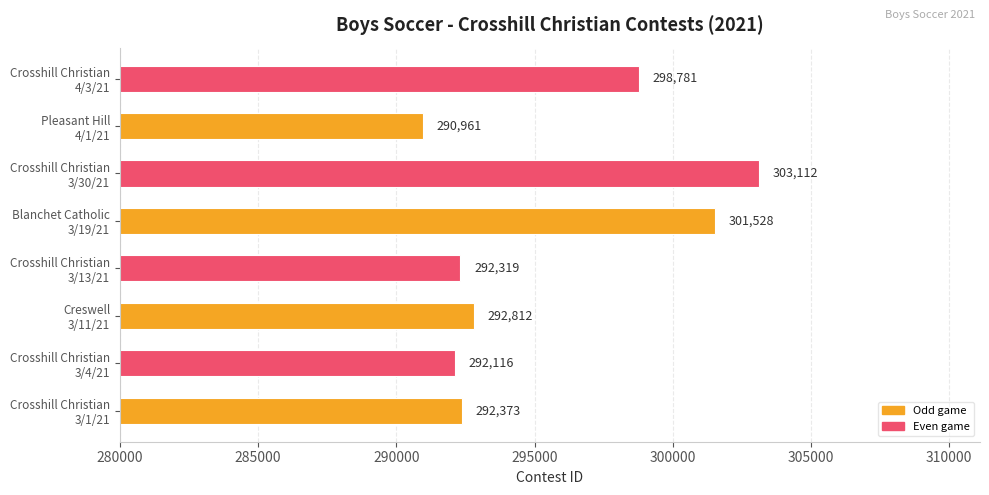

What is the maximum value shown in the chart?

303112